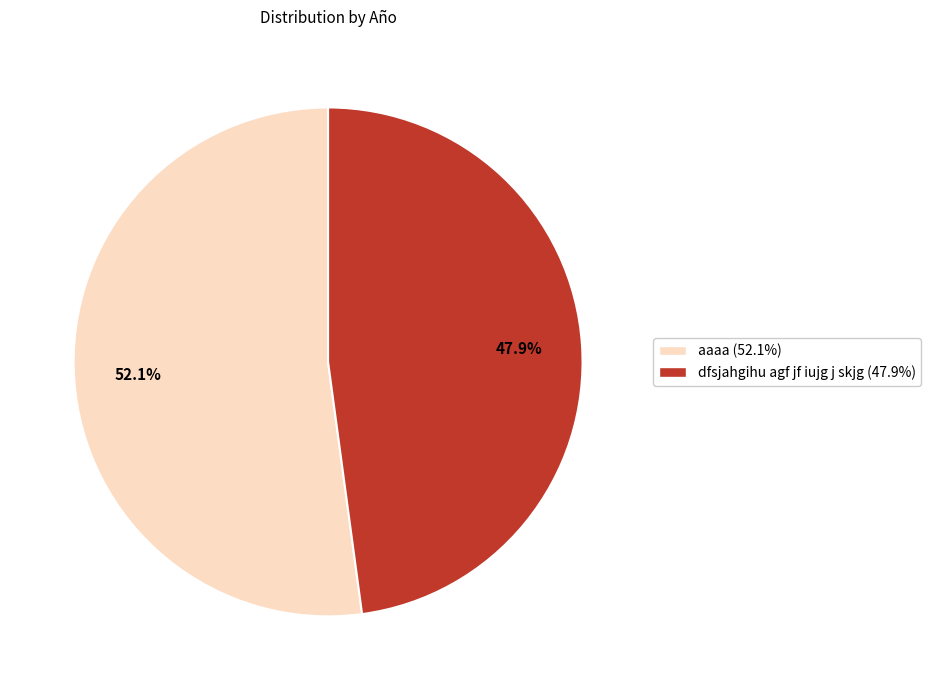

Which category accounts for the majority?

aaaa